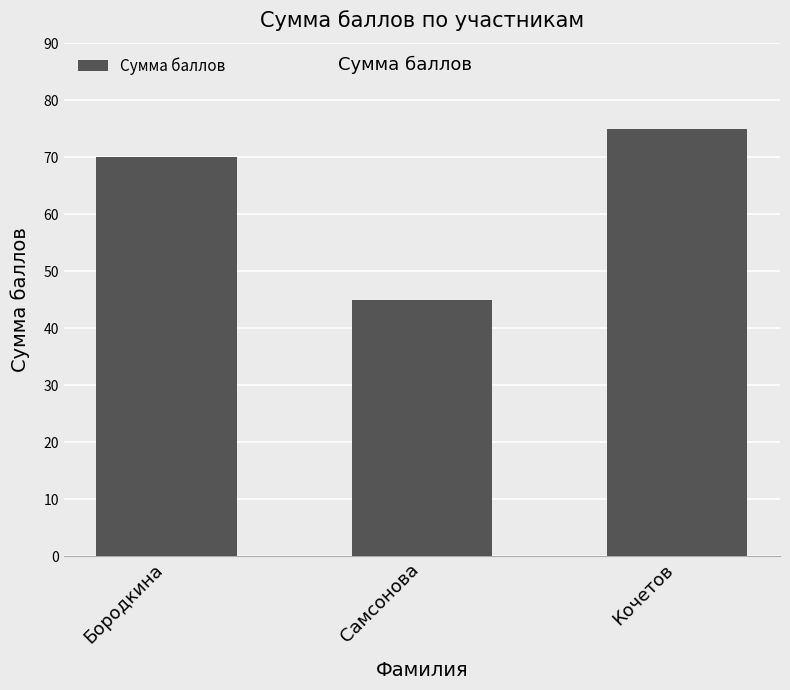

Reading left to right, extract all data points from this chart.

70	45	75